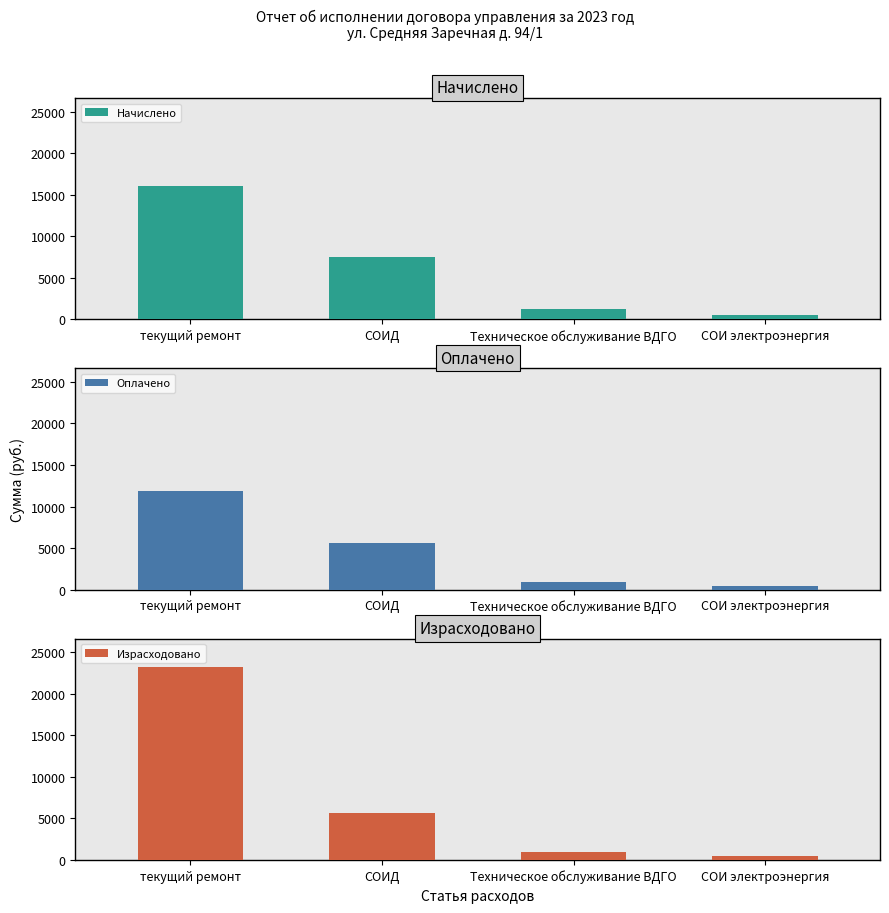

At СОИ электроэнергия, list the series in order from smallest to largest.

Оплачено, Израсходовано, Начислено